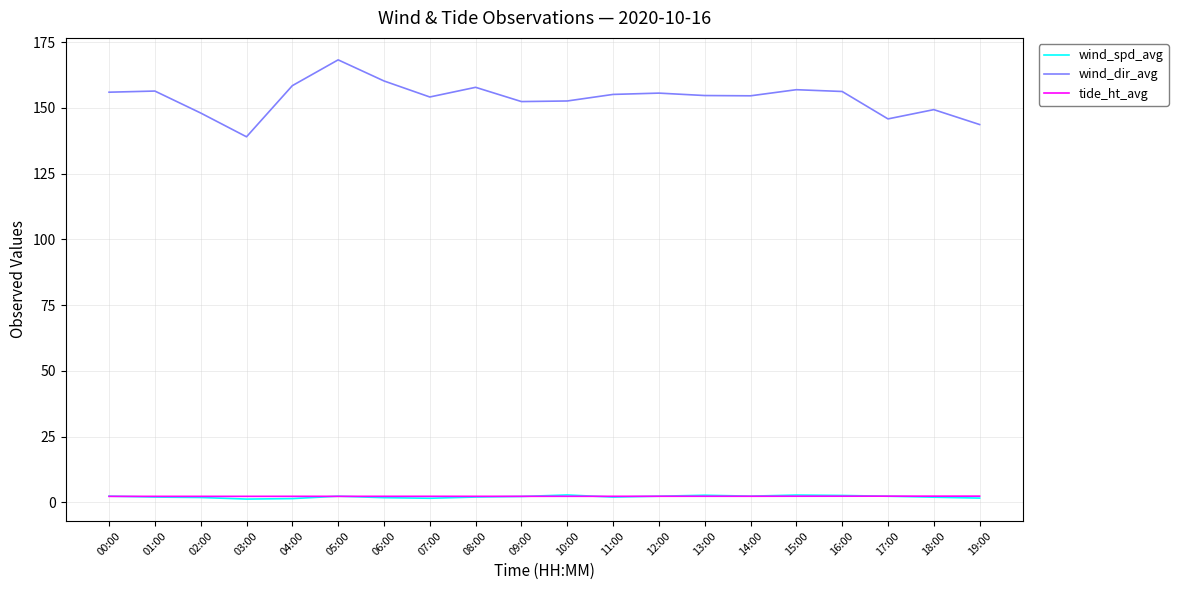

True or false: wind_dir_avg has a value of 40.0 at 15:00.

False